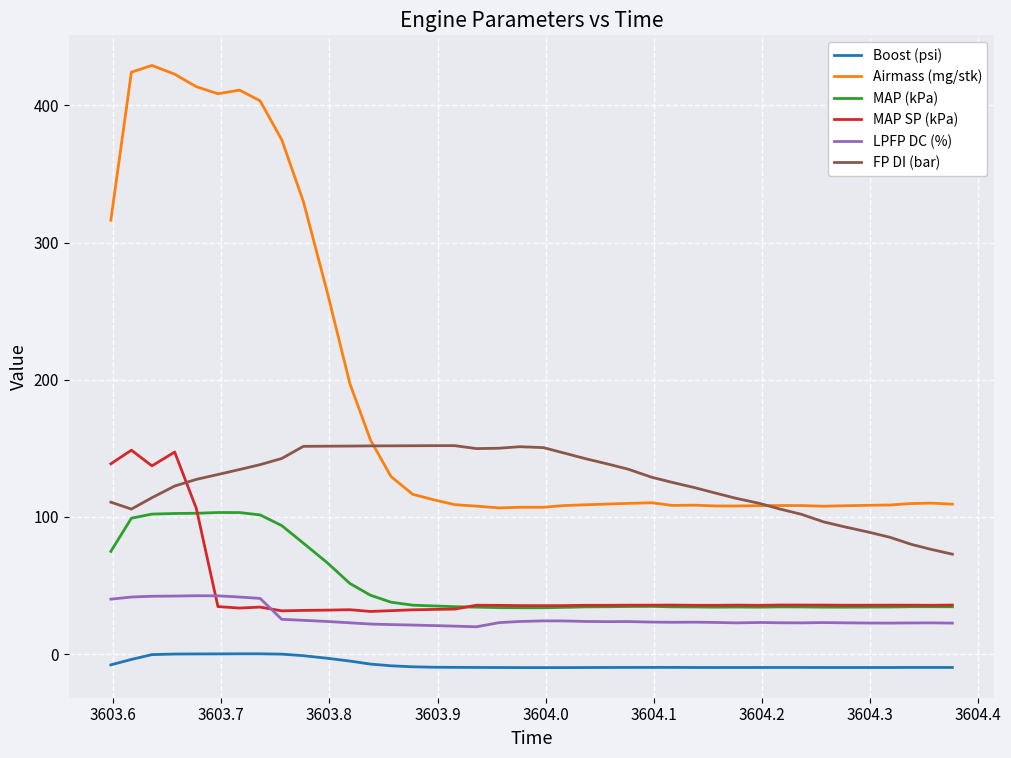

What is the difference between the maximum and minimum values in the MAP SP (kPa) series?

117.5